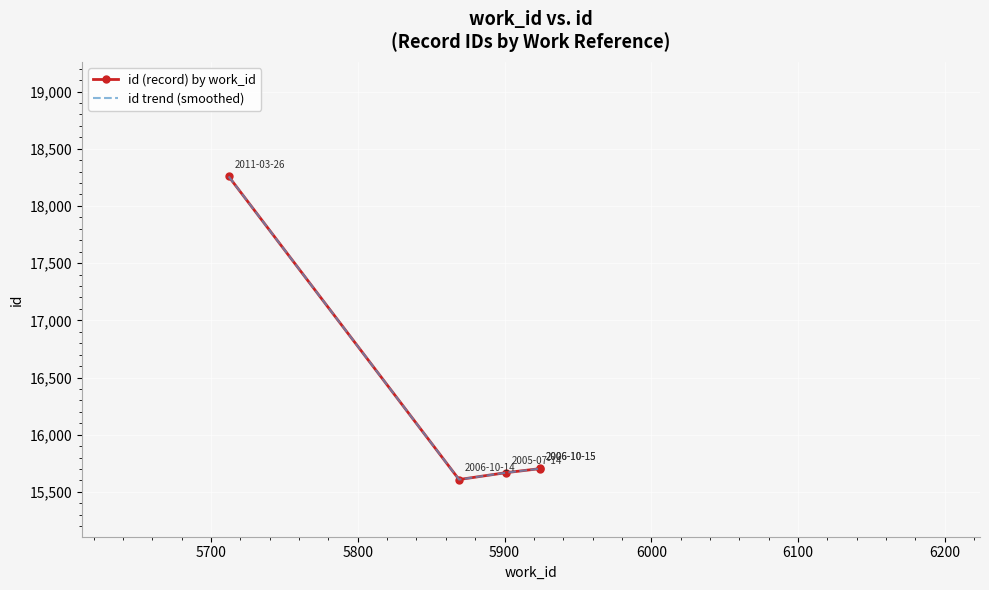

Which series has the largest range (max minus min)?

id (record) by work_id